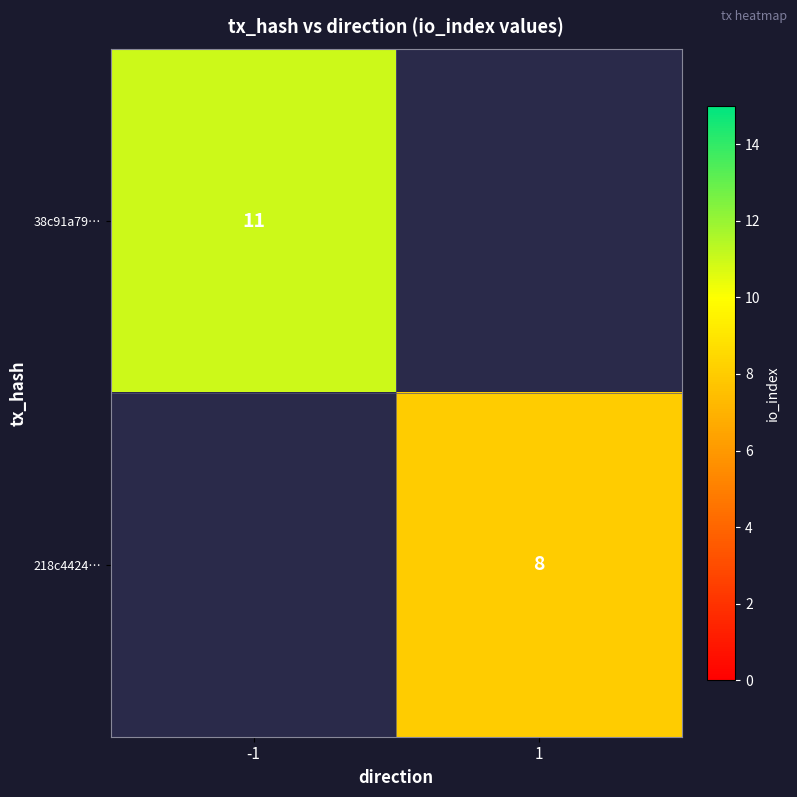

The 218c4424… series shows 8 at 1. True or false?

True